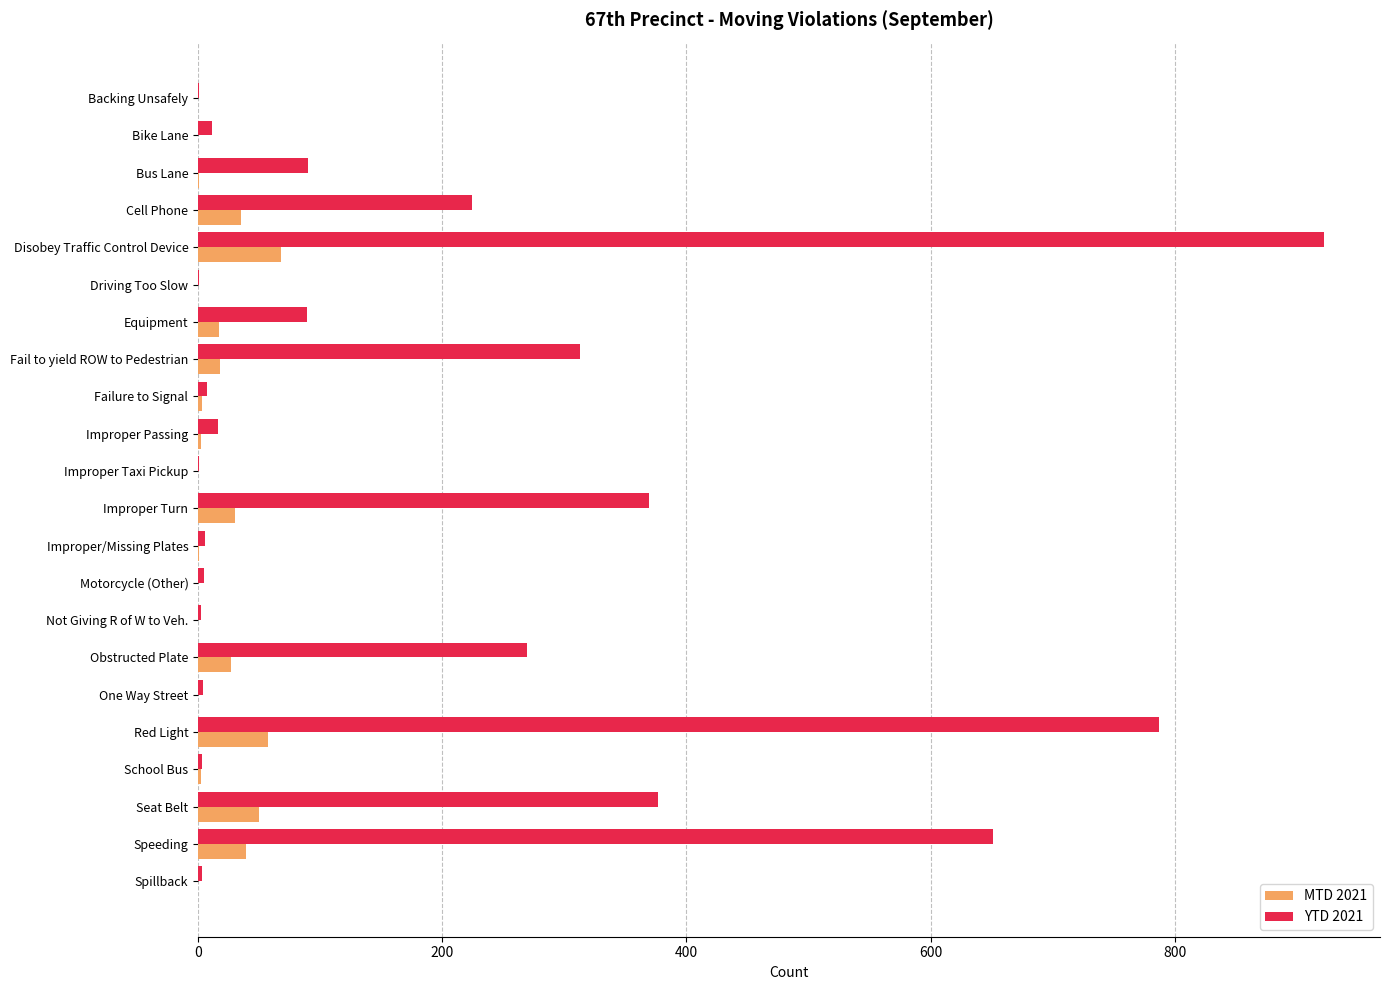

The YTD 2021 series shows 224 at Cell Phone. True or false?

True